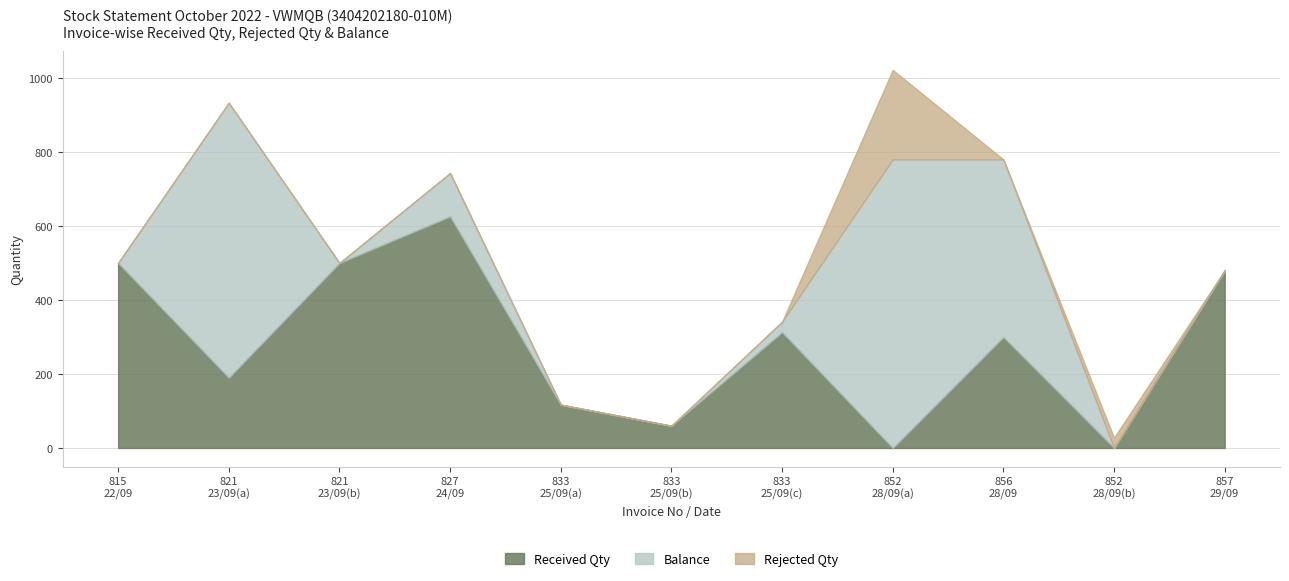

What are all the series names shown in the legend?

Received Qty, Balance, Rejected Qty